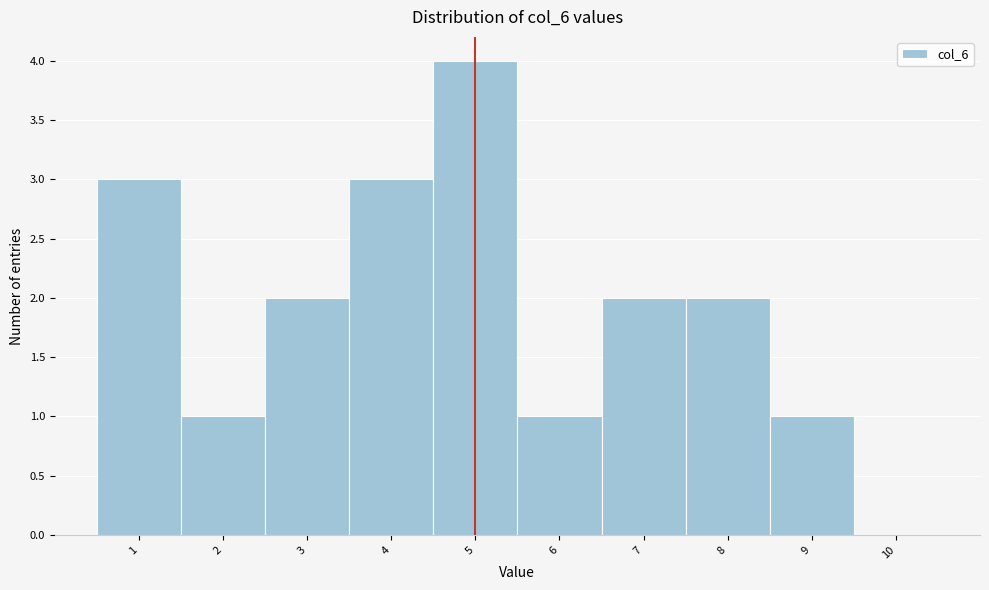

Reading left to right, list all the values displayed in this chart.

1=3	2=1	3=2	4=3	5=4	6=1	7=2	8=2	9=1	10=0